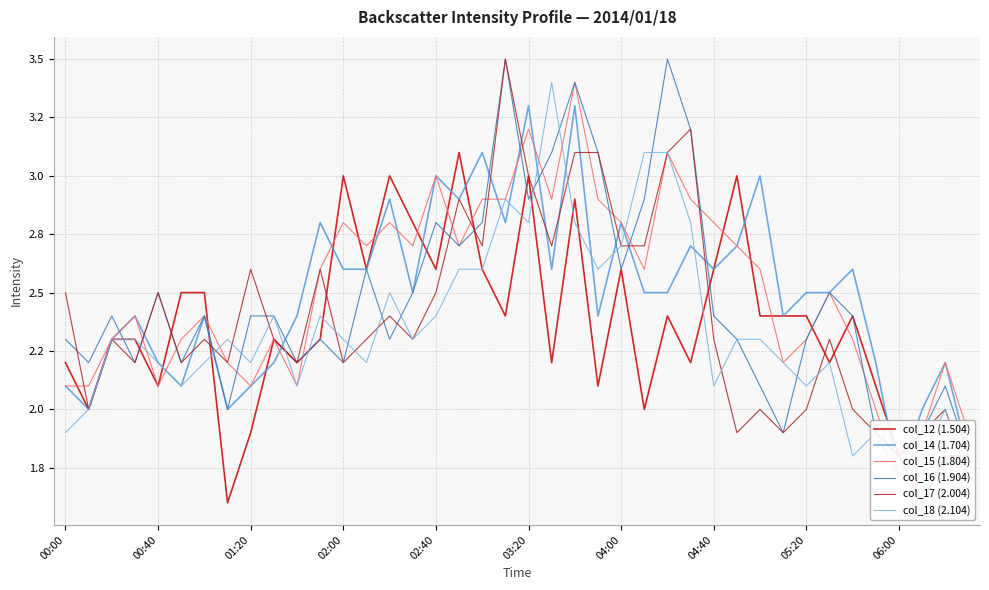

Between 14 and 35, which series saw the biggest shift?

col_12 (1.504)